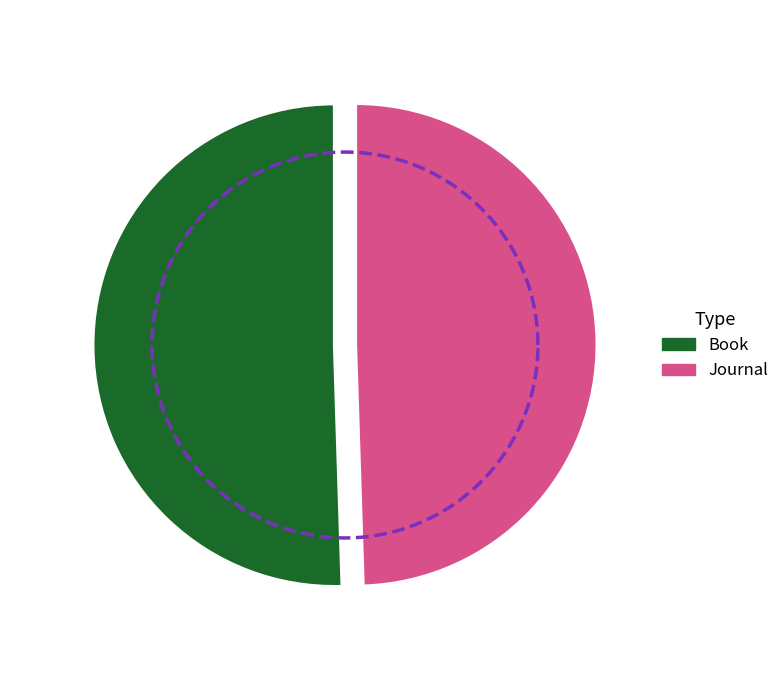

Combined, what portion of the pie is Book and Journal?

100.0%